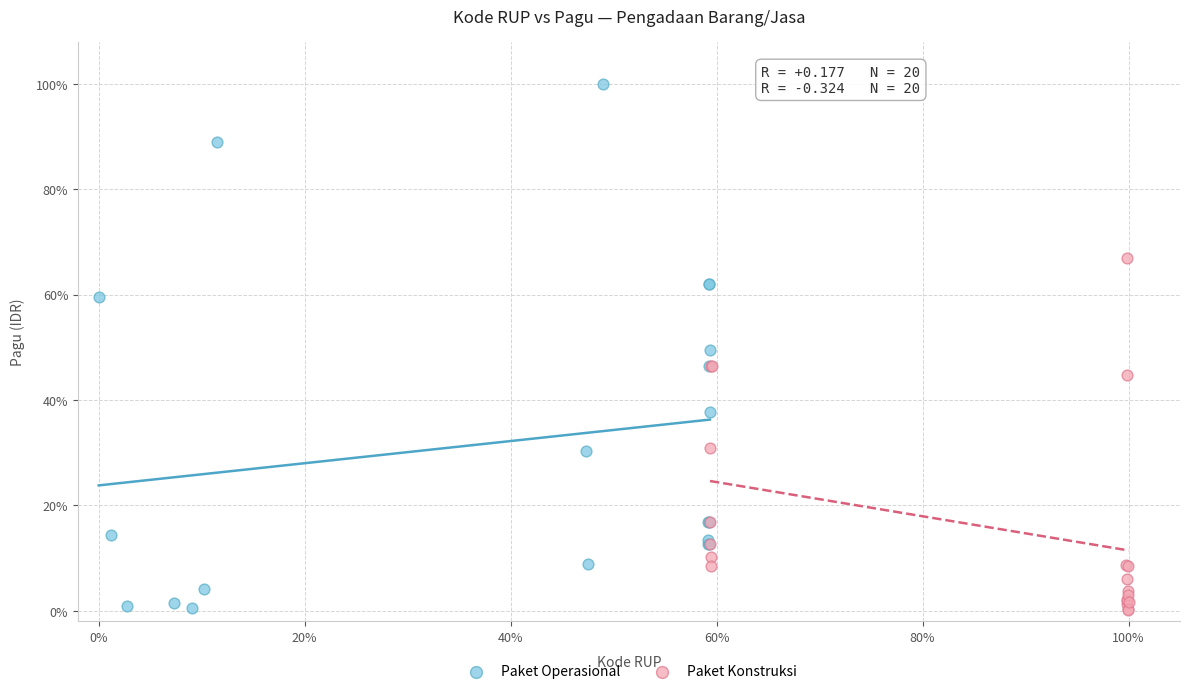

What are all the series names shown in the legend?

Paket Operasional, Paket Konstruksi